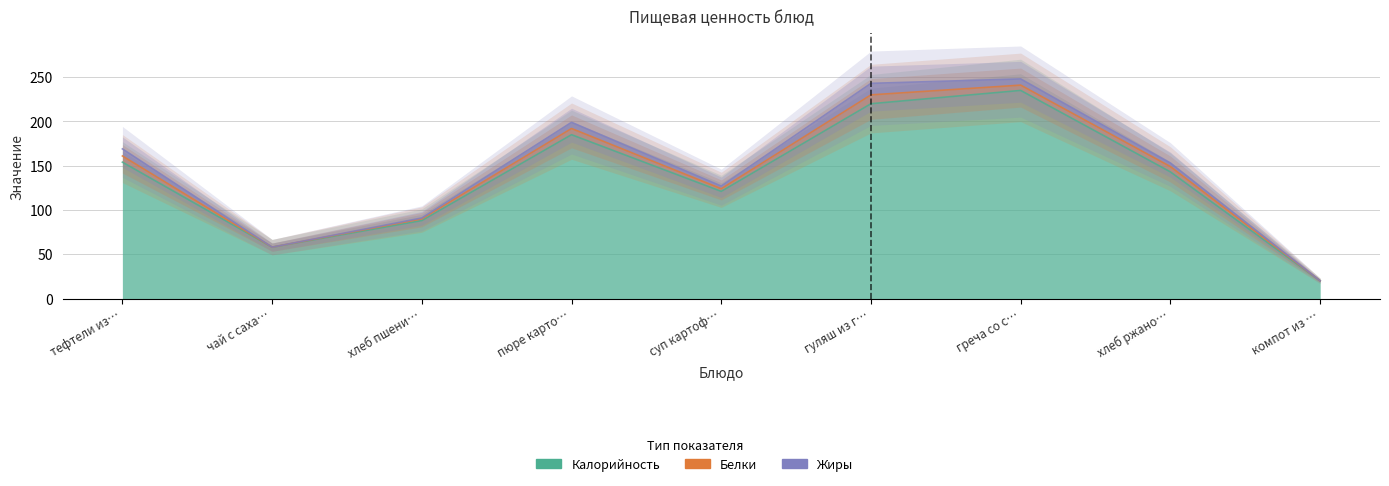

What is the label of the 3rd point from the left?

хлеб пшеничный